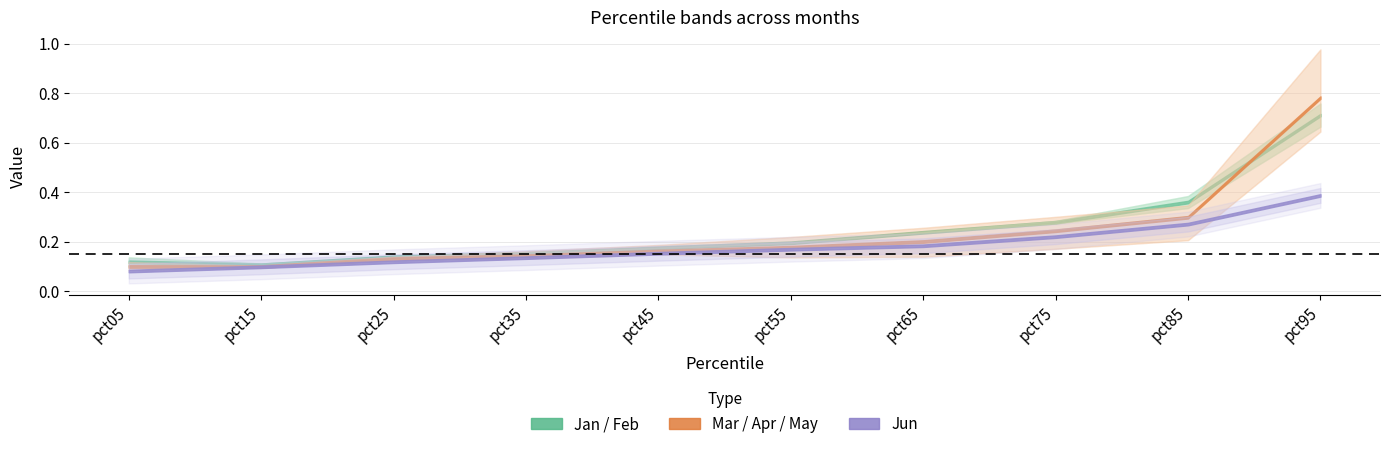

True or false: Jan has a value of 0.1 at pct15.

False